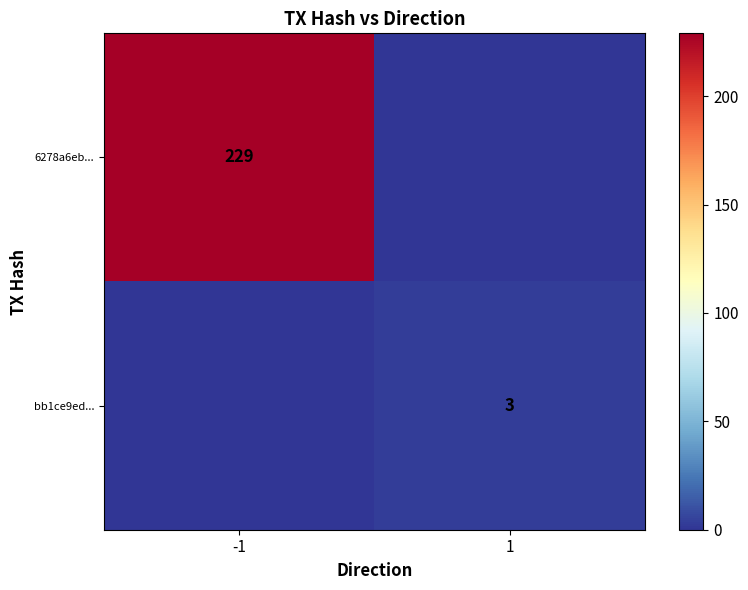

True or false: 6278a6eb... has a value of 229 at -1.

True